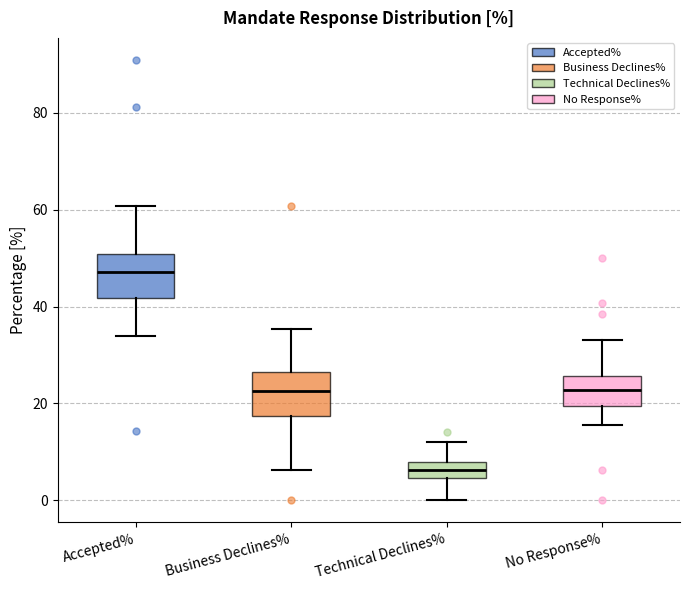

Reading left to right, read every box against the y-axis: the position of its median line, the range the box covers, and the ends of its whiskers. The values are not printed on the chart, so give them approximately, as read against the axis.

Accepted%: median 48, box 42 to 50, whiskers 34 to 60
Business Declines%: median 22, box 18 to 26, whiskers 6 to 36
Technical Declines%: median 6, box 4 to 8, whiskers 0 to 12
No Response%: median 22, box 20 to 26, whiskers 16 to 34